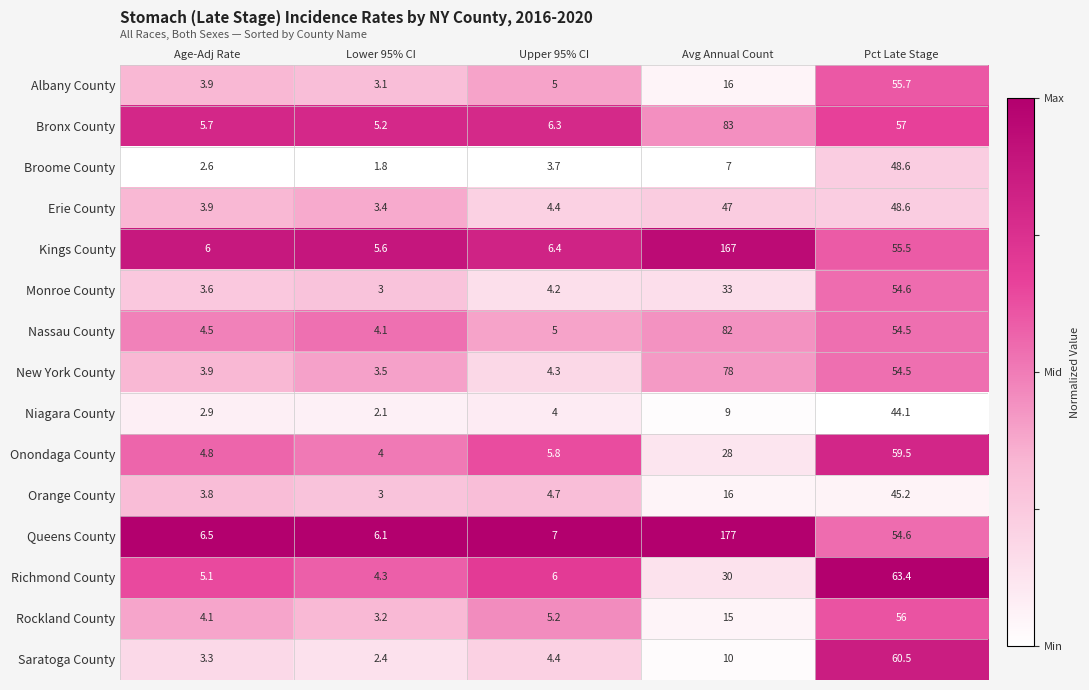

At which label does Erie County first exceed 4?

Upper 95% CI